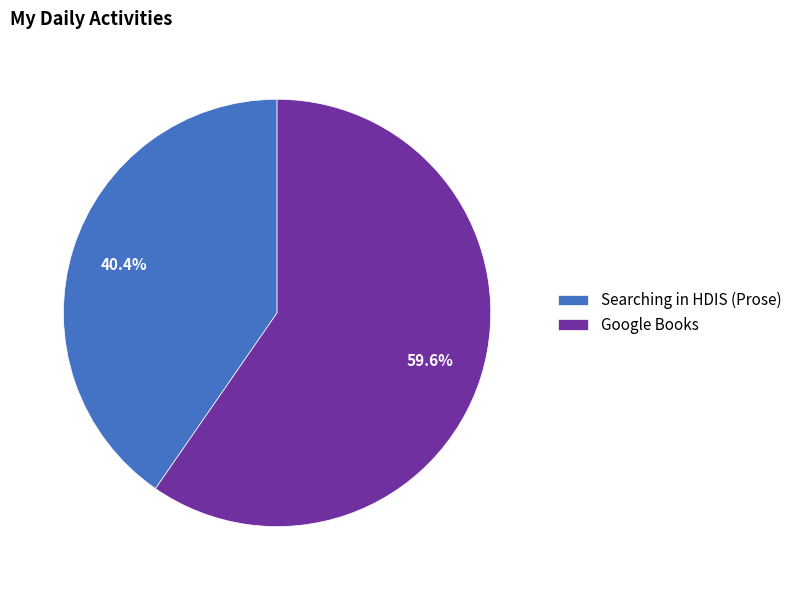

What is the total percentage of Searching in HDIS (Prose) and Google Books?

100.0%